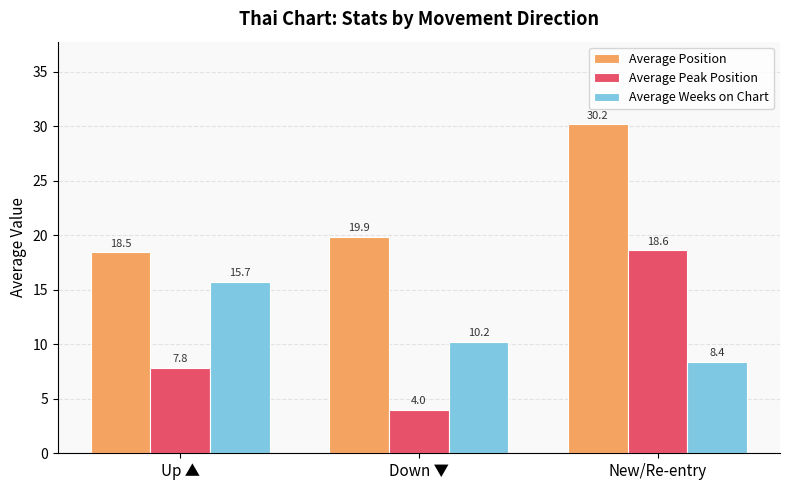

What is the difference between the highest and lowest values at New/Re-entry?

21.8